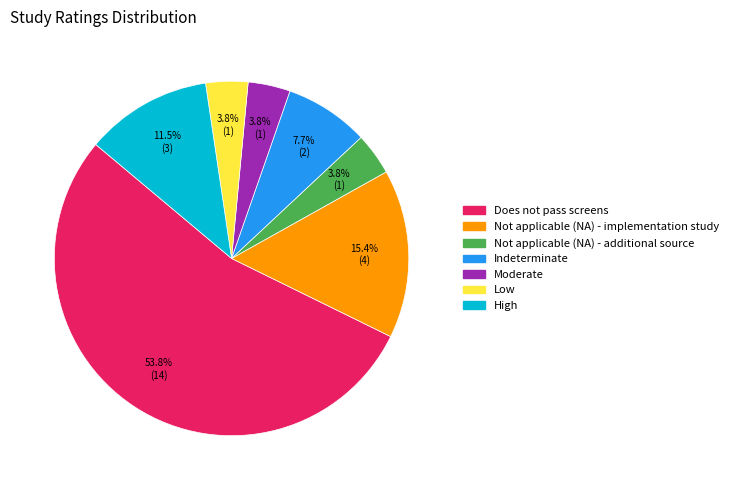

How much of the chart is everything except Indeterminate?

92.3%